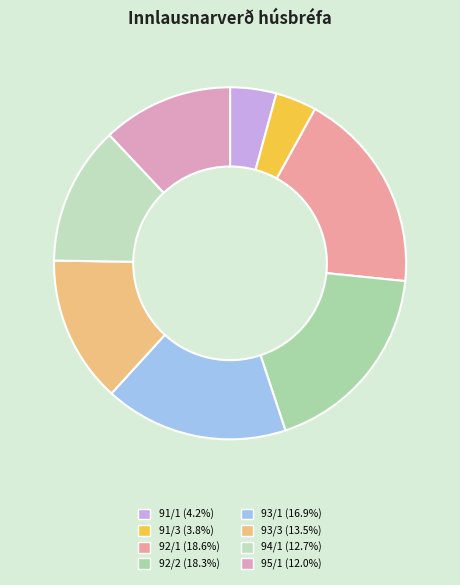

To the nearest percent, what portion does 93/1 represent?

17%